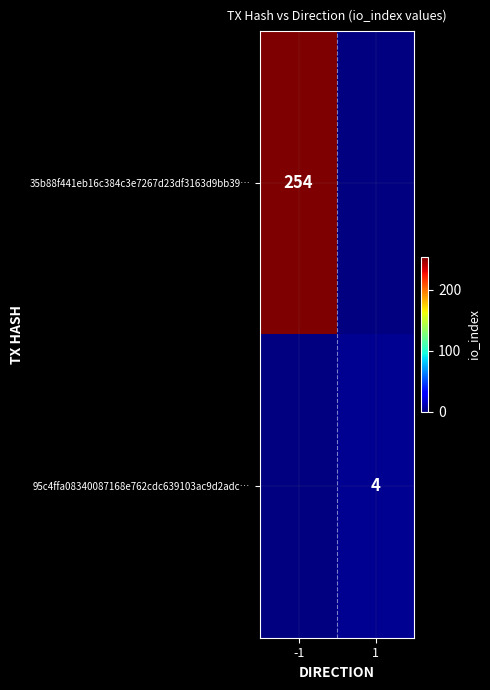

How many data points does each series have?

2